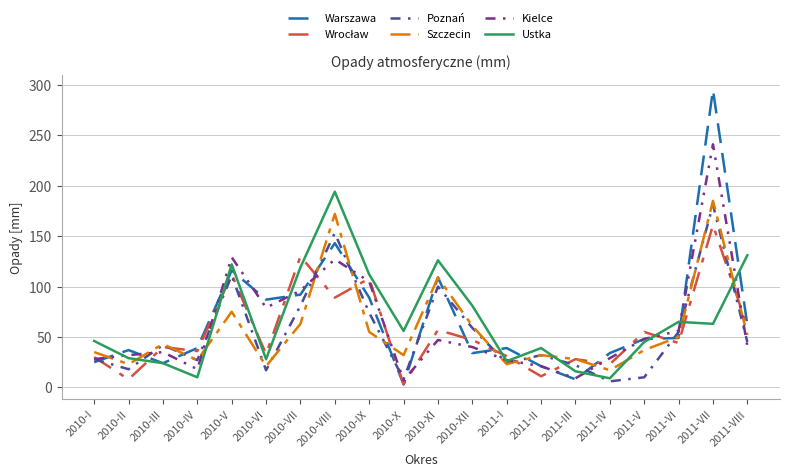

How many interior local valleys does the Poznań series have?

6